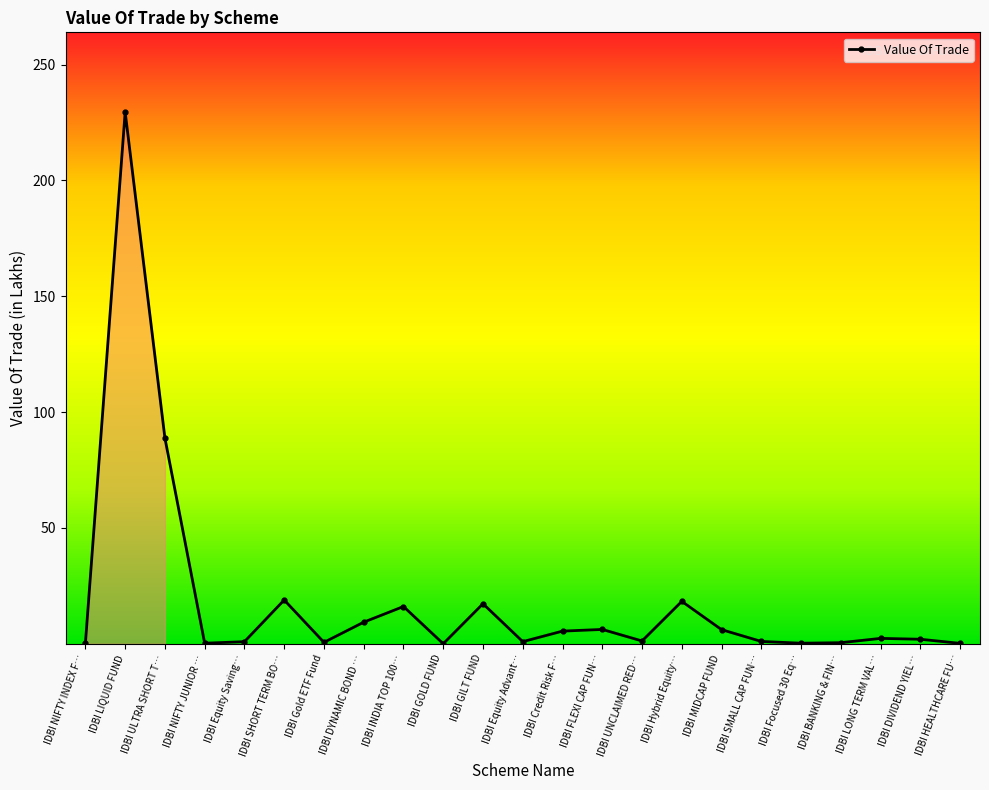

Count the number of data series in this chart.

1